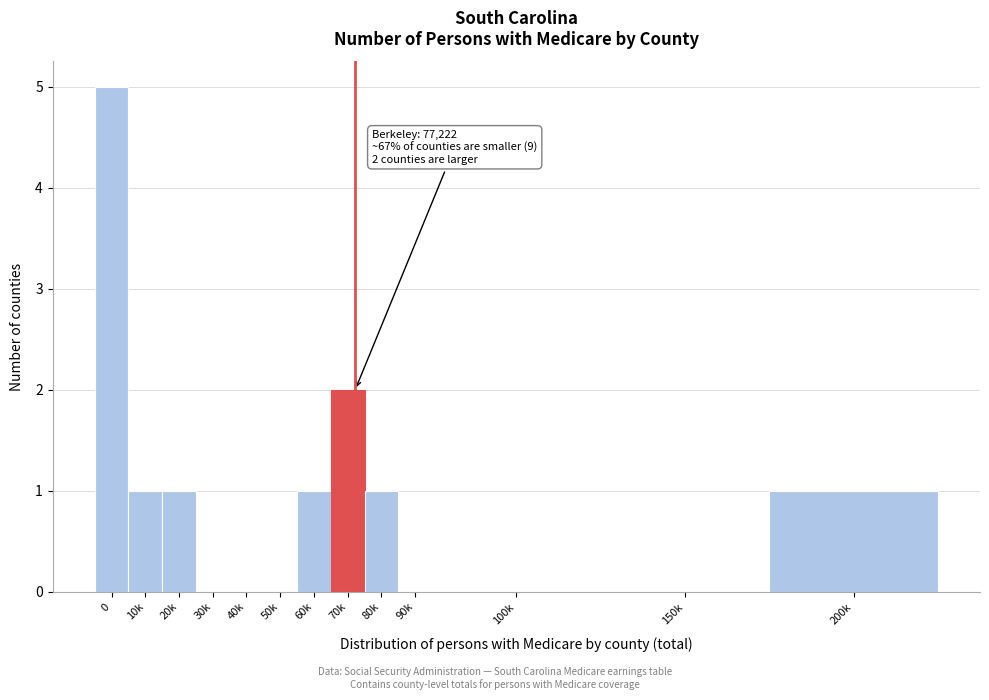

Reading right to left, transcribe all the data shown in this chart.

200k=1	150k=0	100k=0	90k=0	80k=1	70k=2	60k=1	50k=0	40k=0	30k=0	20k=1	10k=1	0=5